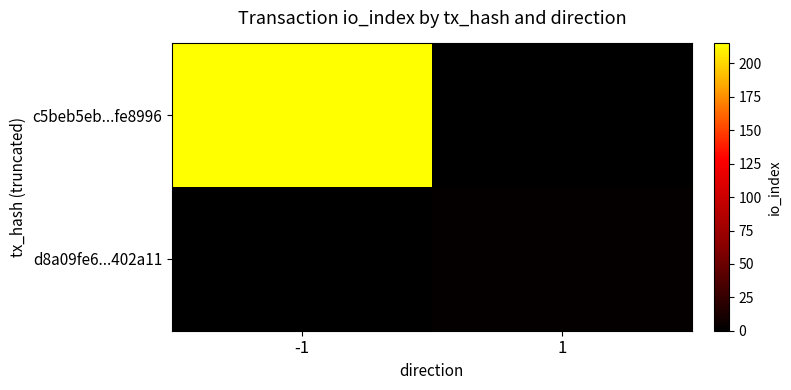

Reading left to right, transcribe all the data shown in this chart.

c5beb5eb...fe8996: -1=215	1=0
d8a09fe6...402a11: -1=0	1=3